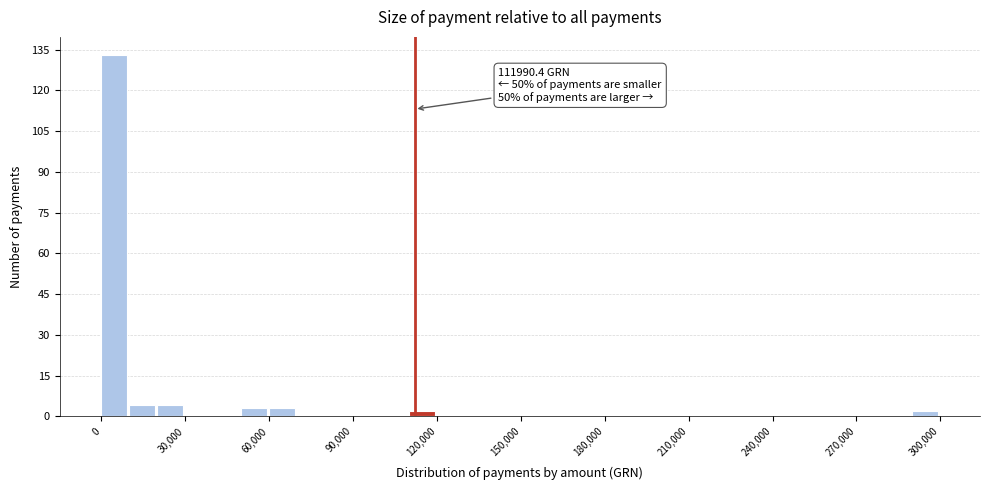

Around what value on the x-axis is the tallest bar? Give the approximate position of its centre, as read against the axis.

5000